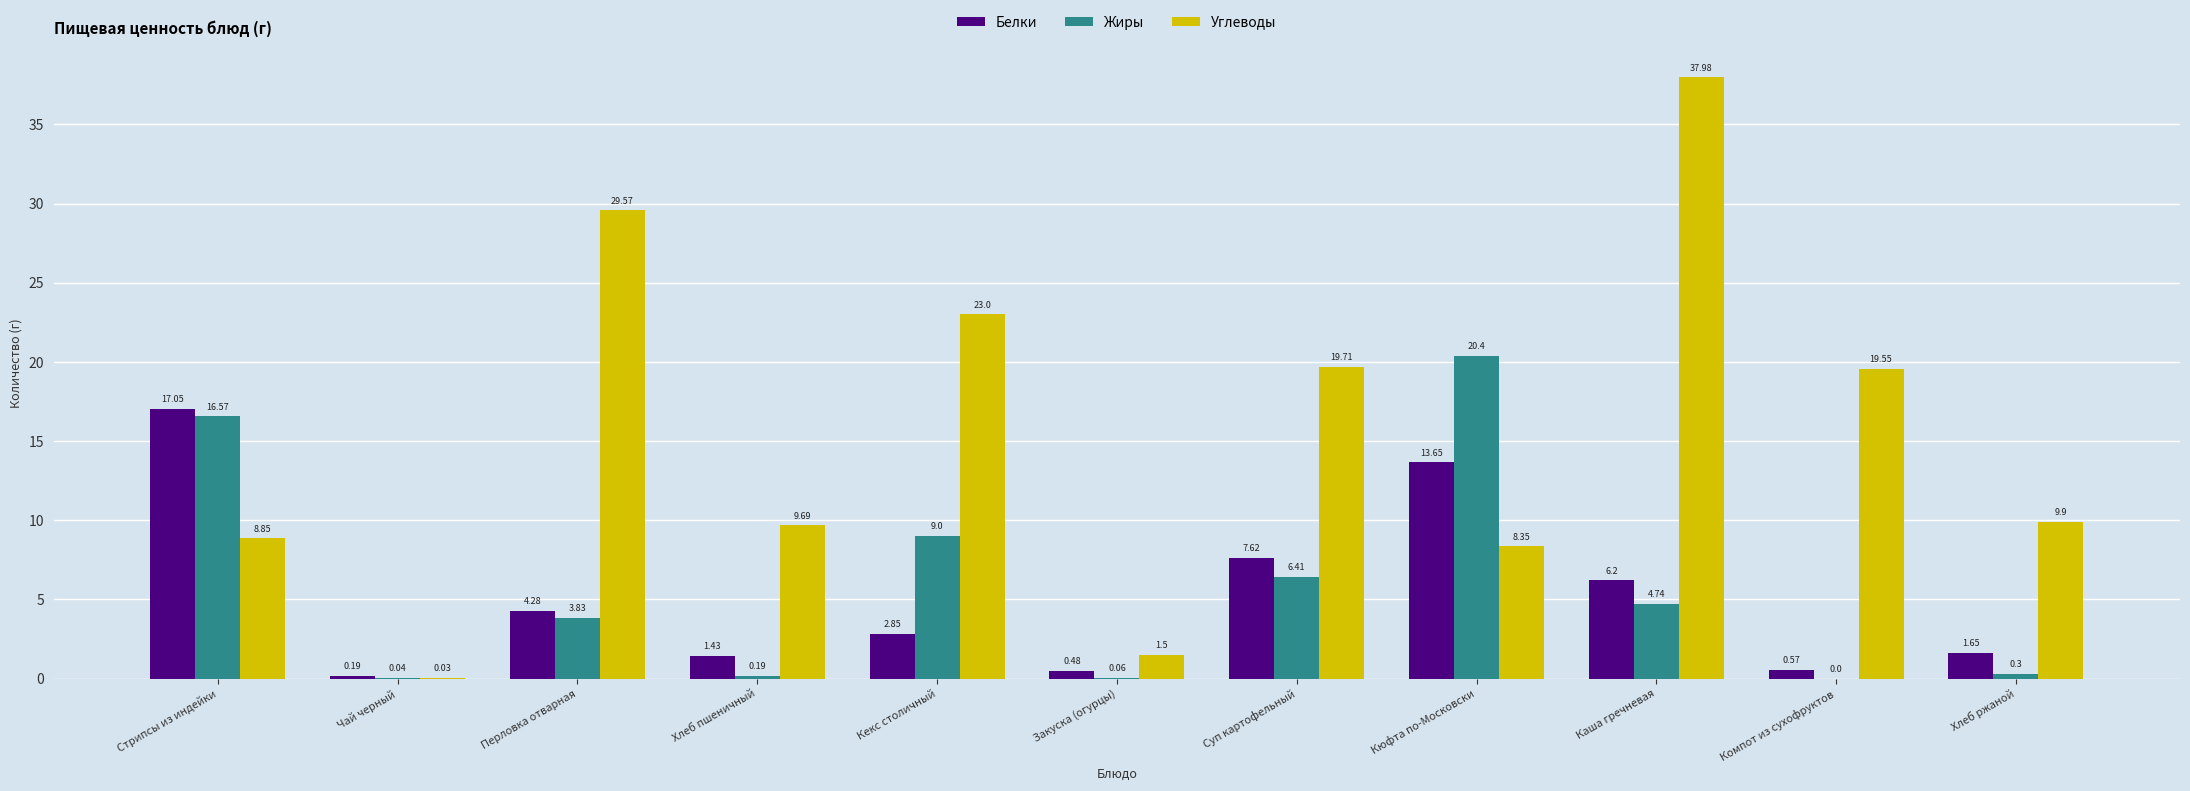

Does the chart contain stacked bars?

No